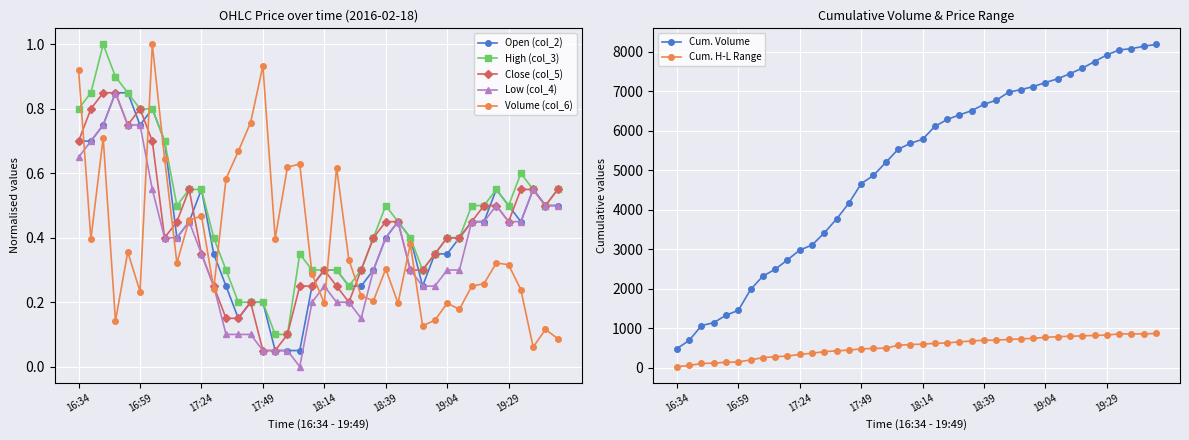

What is the label of the 7th point from the left?

17:04